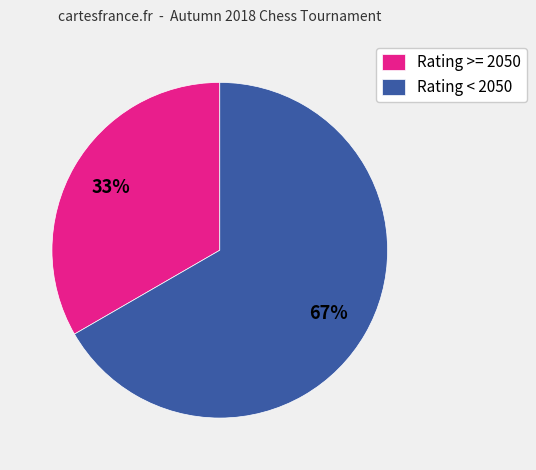

Does Rating < 2050 represent more than half of the total?

Yes